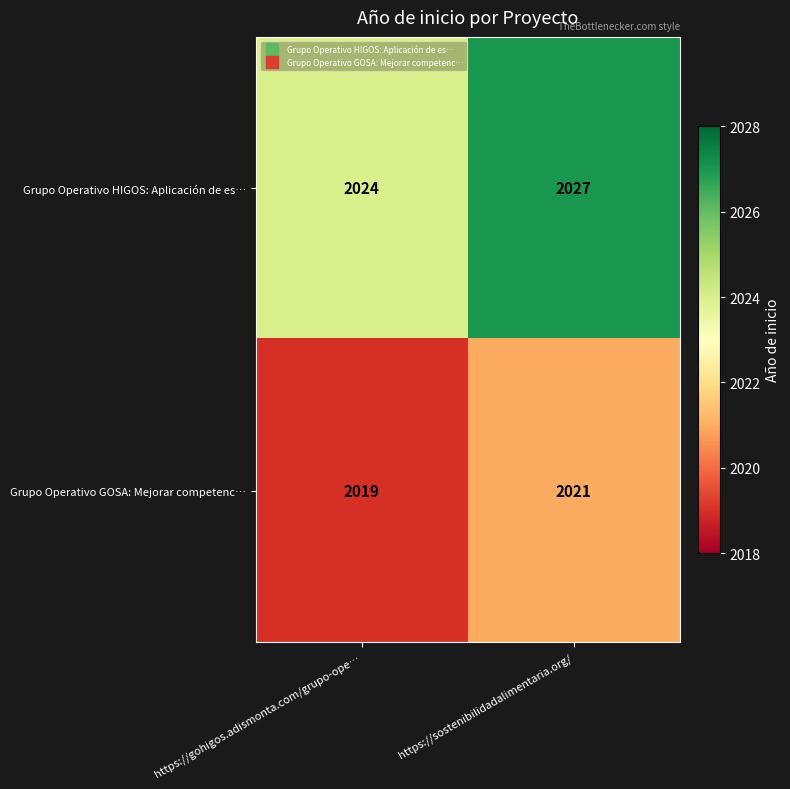

At which category does the chart reach its peak across all series?

https://sostenibilidadalimentaria.org/